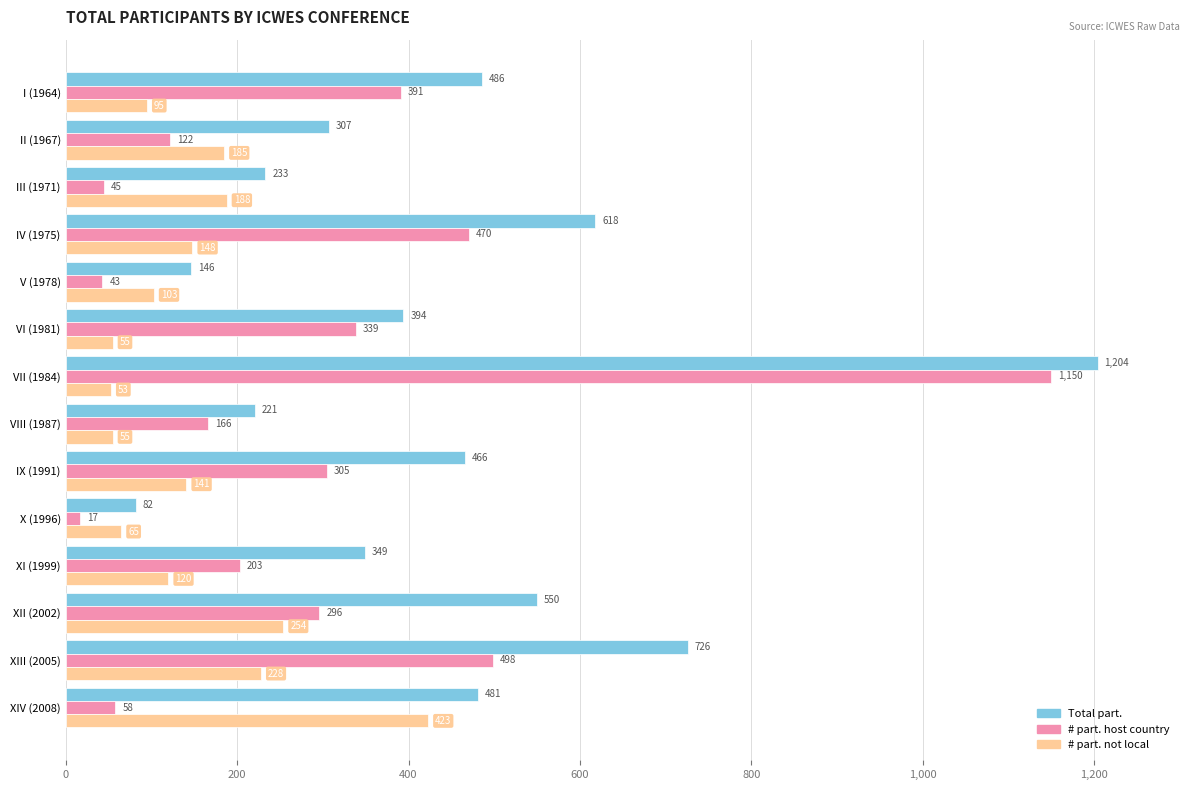

Between IV (1975) and VI (1981), which series saw the biggest shift?

Total part.